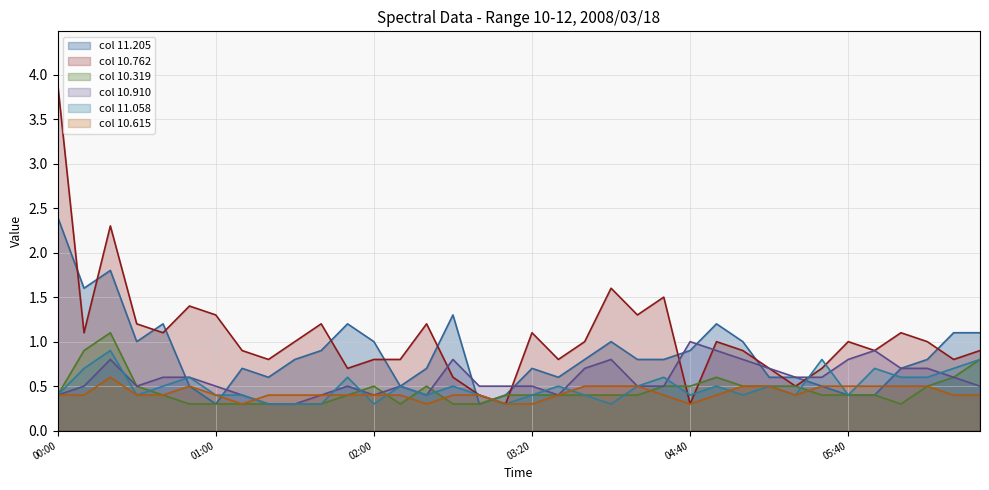

True or false:  10.319 line has a value of 0.1 at 22.

False